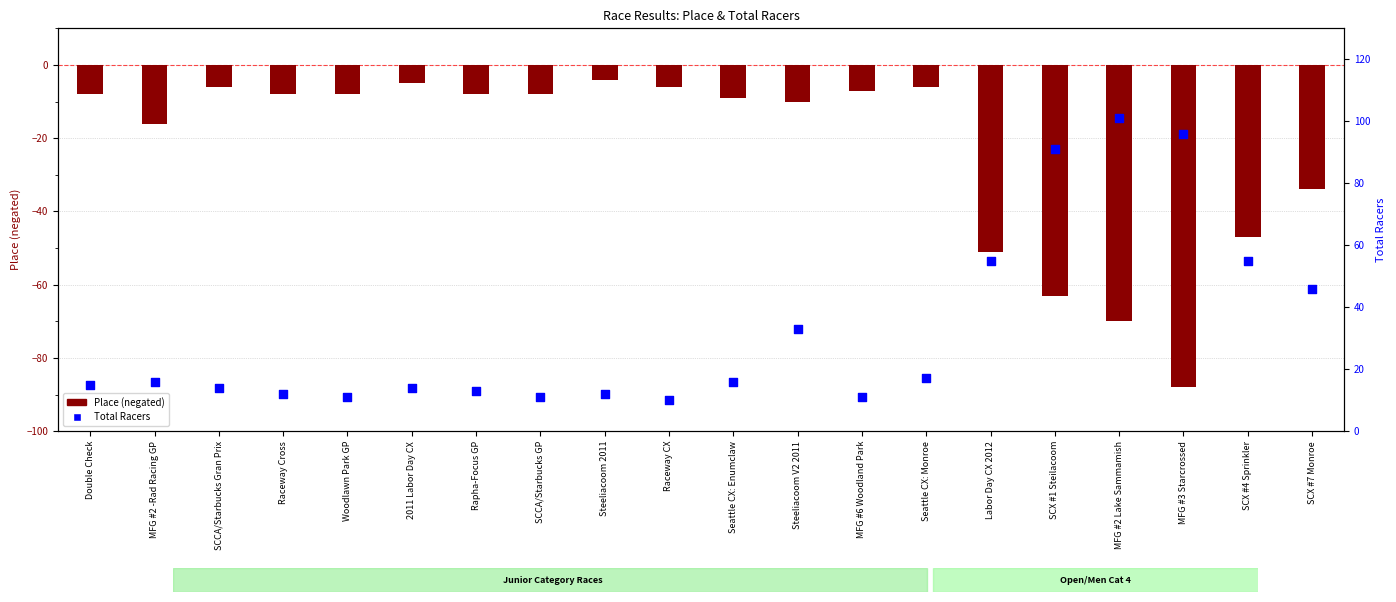

Which series reaches the minimum Y coordinate?

Place (negated)